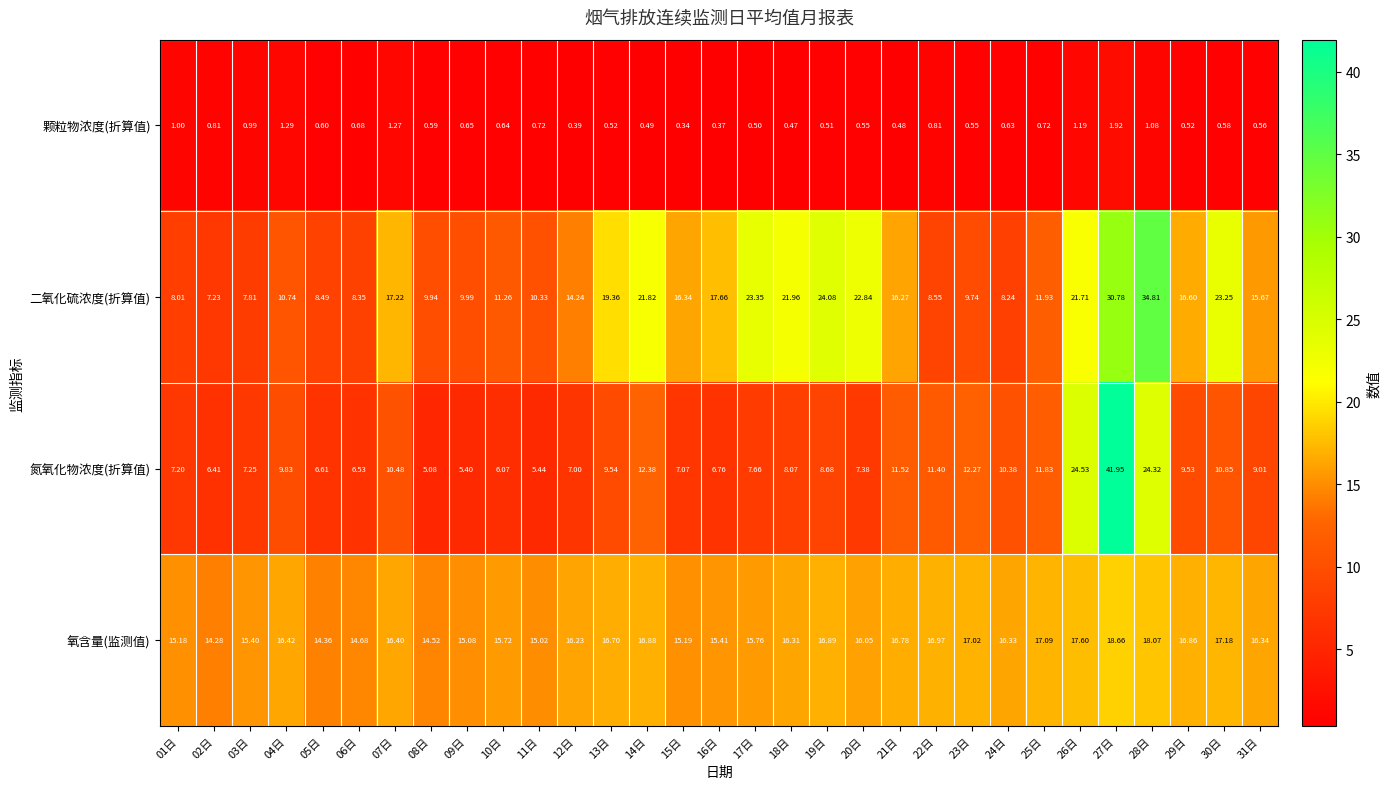

Is the value of 二氧化硫浓度(折算值) at 09日 greater than the value of 氮氧化物浓度(折算值) at 13日?

Yes